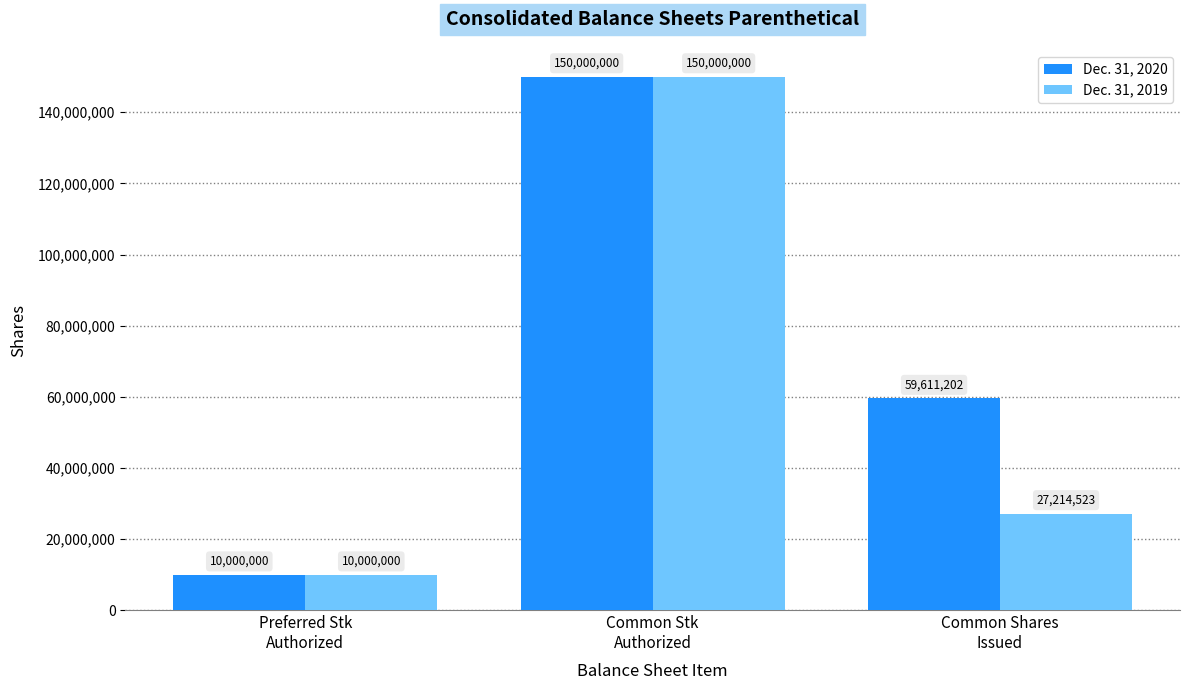

How many Dec. 31, 2020 values are between 10000000 and 150000000?

3